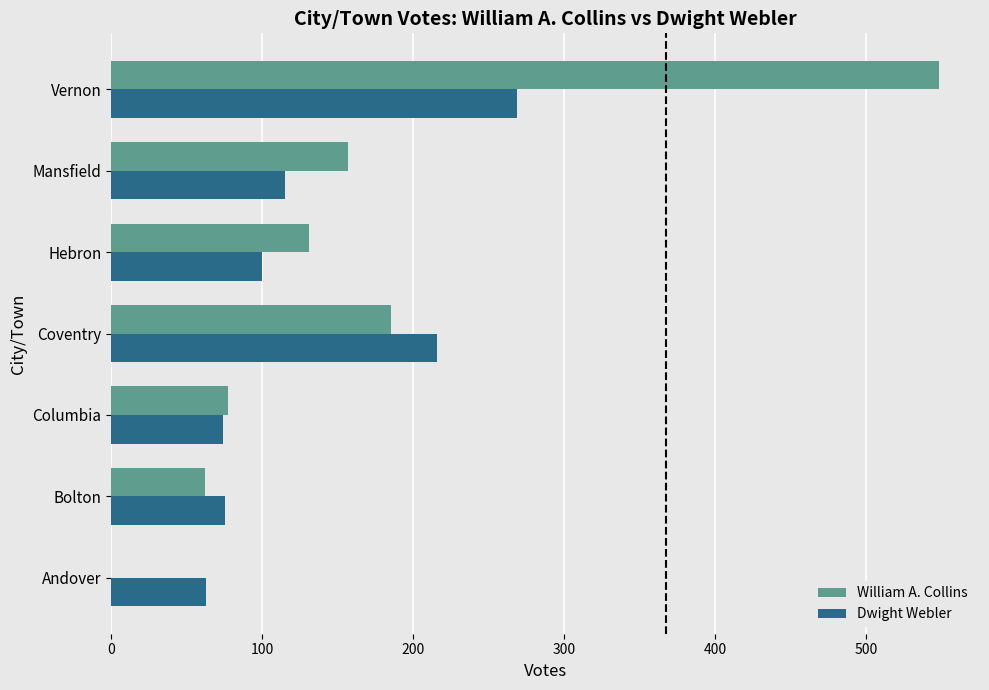

Is it true that Dwight Webler equals 216 at Coventry?

True